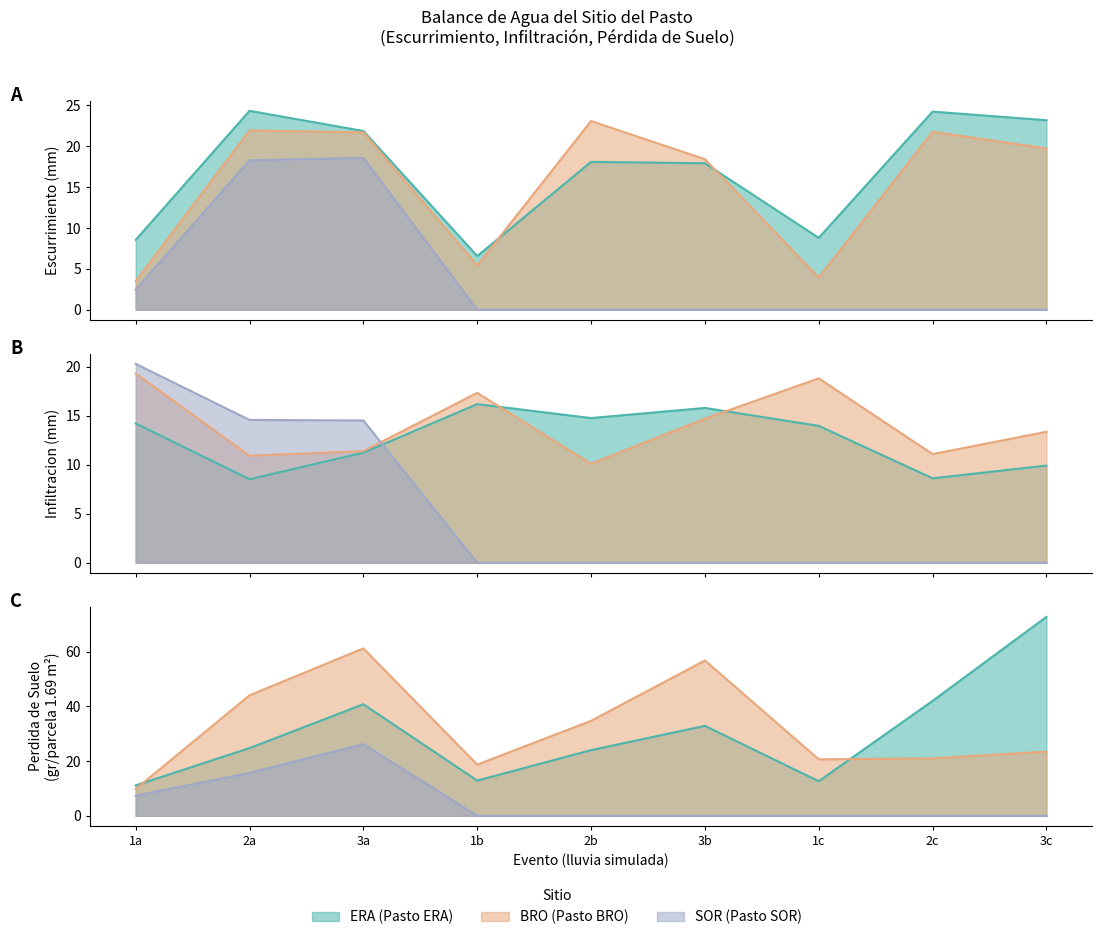

Rank the series at 3c from highest to lowest value.

PERDIDA DE SUELO (gr/parcela), ESCURRIMIENTO (mm), INFILTRACION (mm)